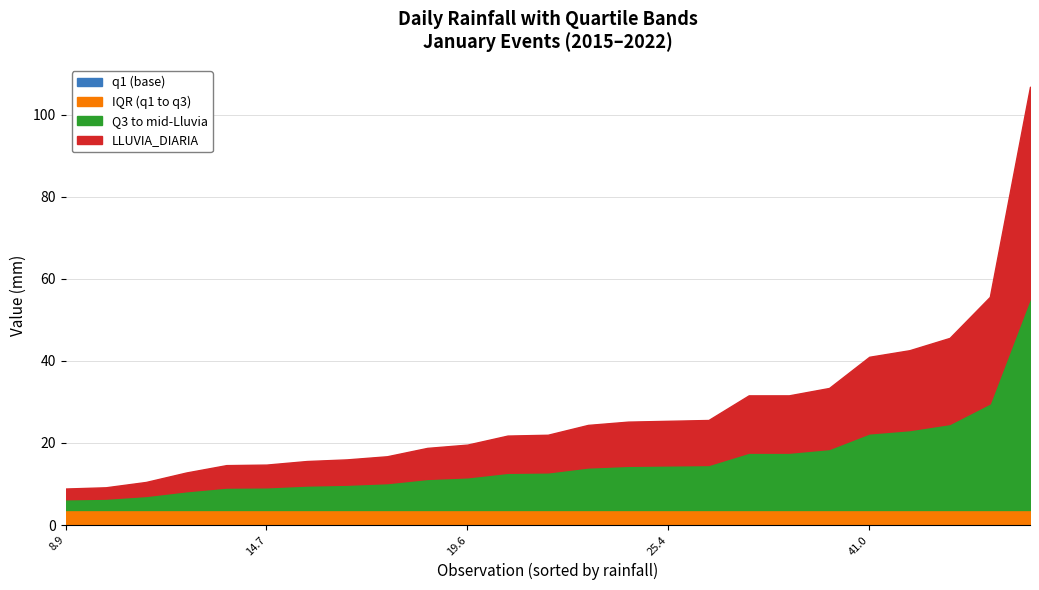

What value does the LLUVIA_DIARIA series have at 31.6?

31.6